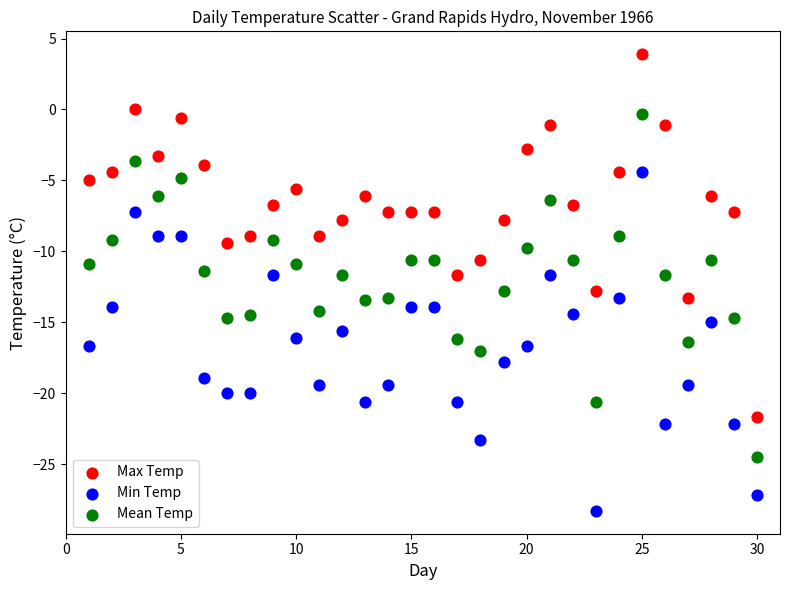

Which series reaches the minimum Y coordinate?

Min Temp